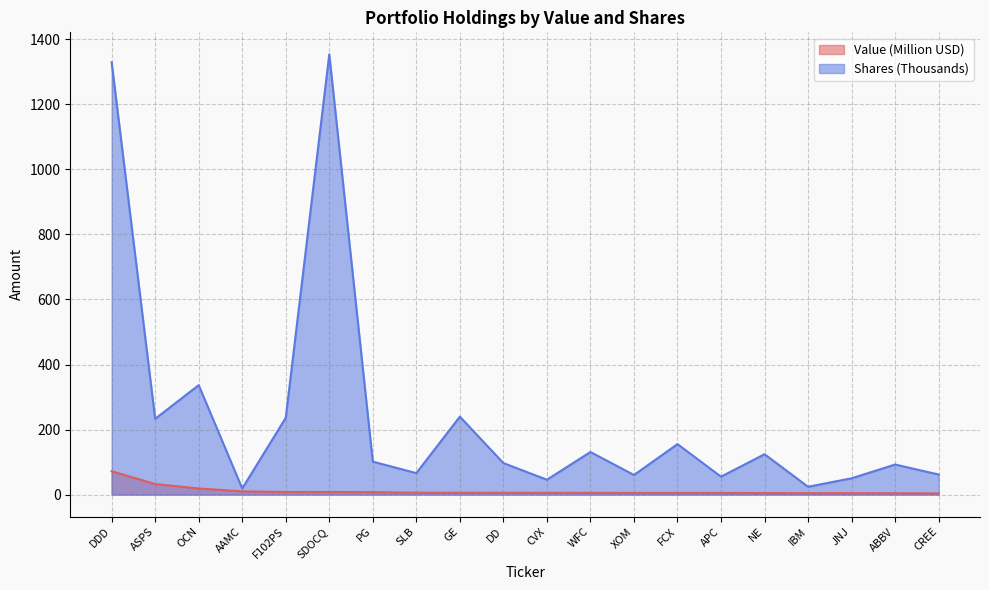

At which category is the sum across all series the highest?

DDD